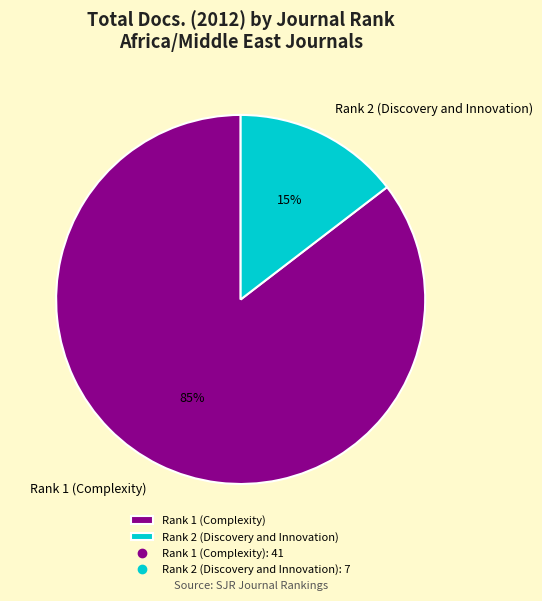

To the nearest percent, what is the average slice percentage?

50%